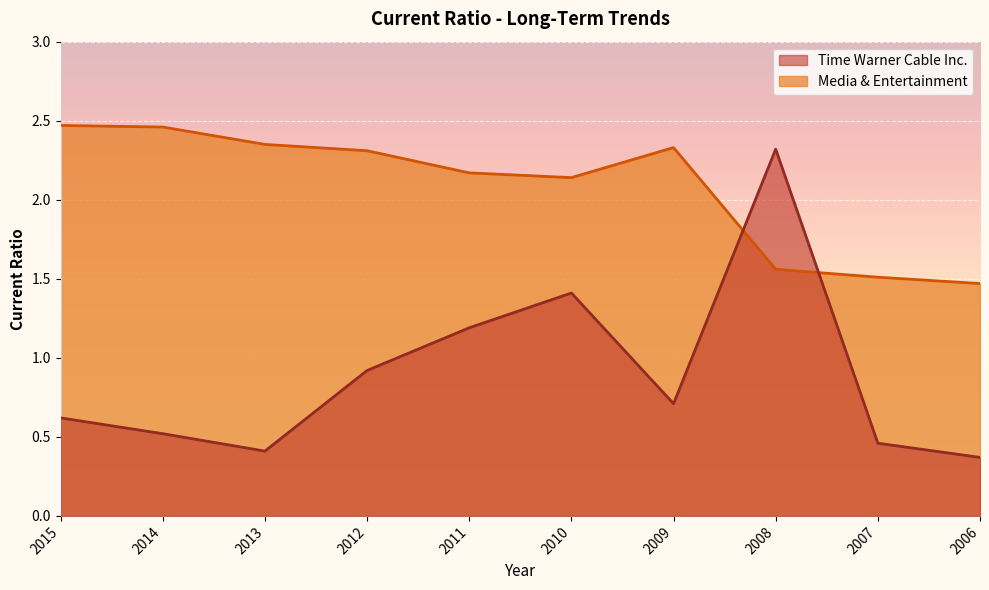

At which category does Time Warner Cable Inc. reach its first local peak?

2010